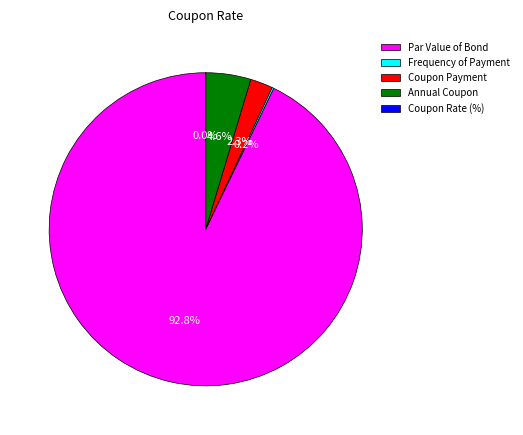

Combined, what portion of the pie is Par Value of Bond and Coupon Payment?

95.2%